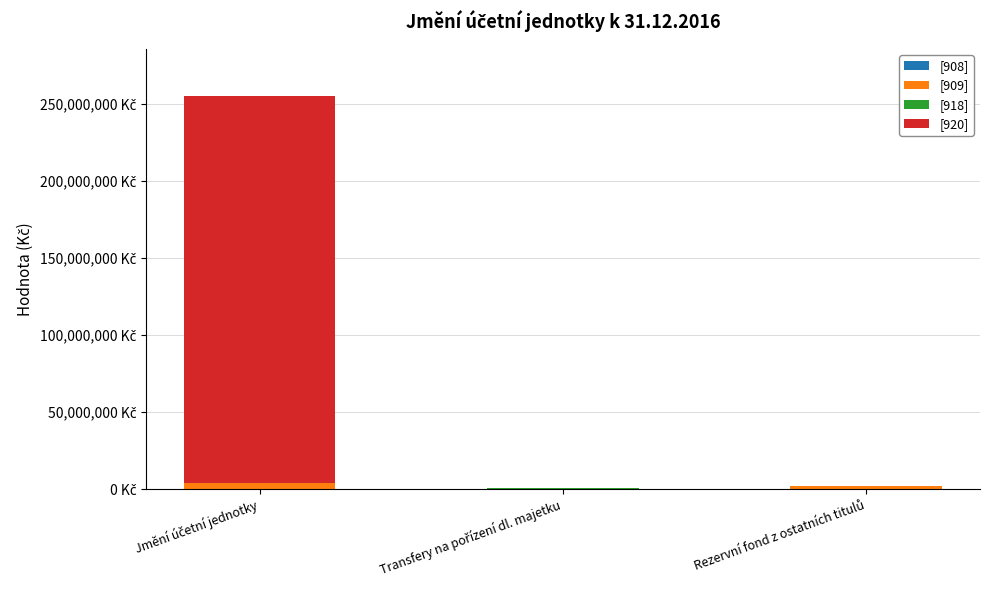

Are the bars horizontal?

No